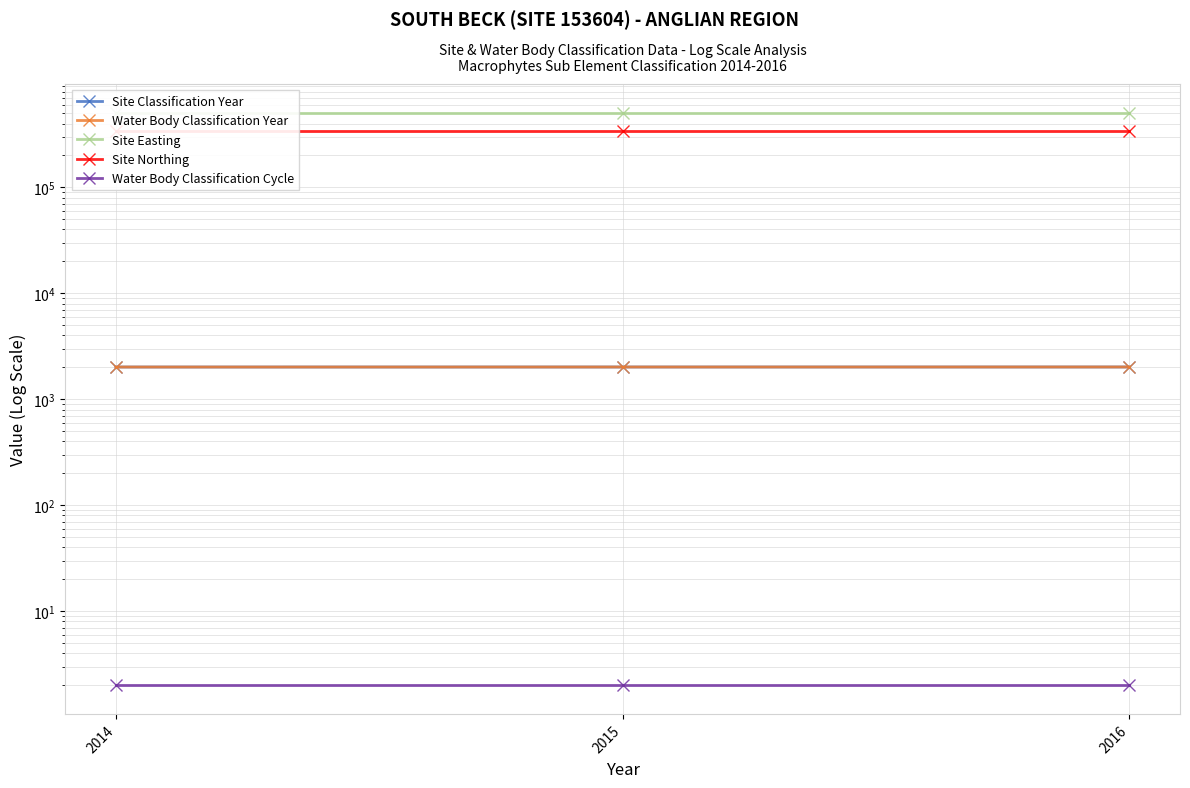

How many distinct data groups are displayed?

5